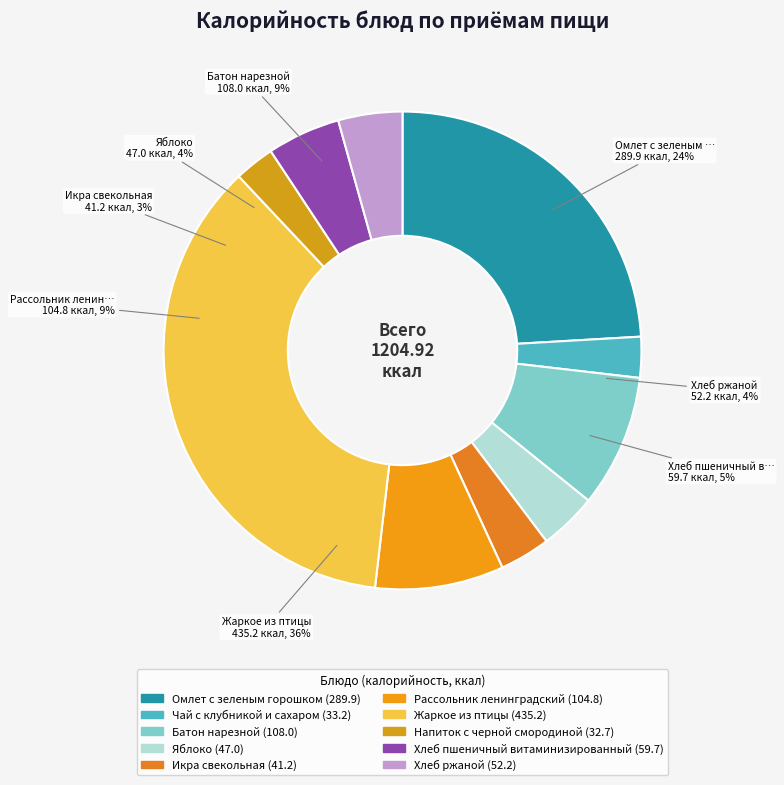

To the nearest percent, what portion does Яблоко represent?

4%